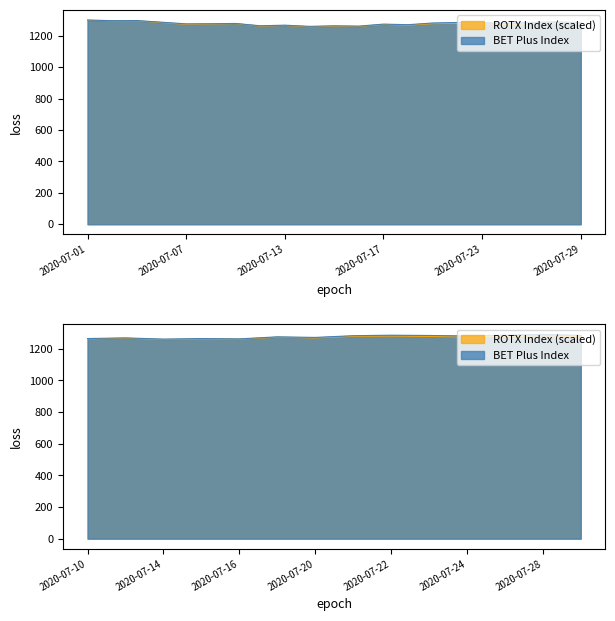

Is it true that BET Plus Index equals 1261.3 at 2020-07-14?

True